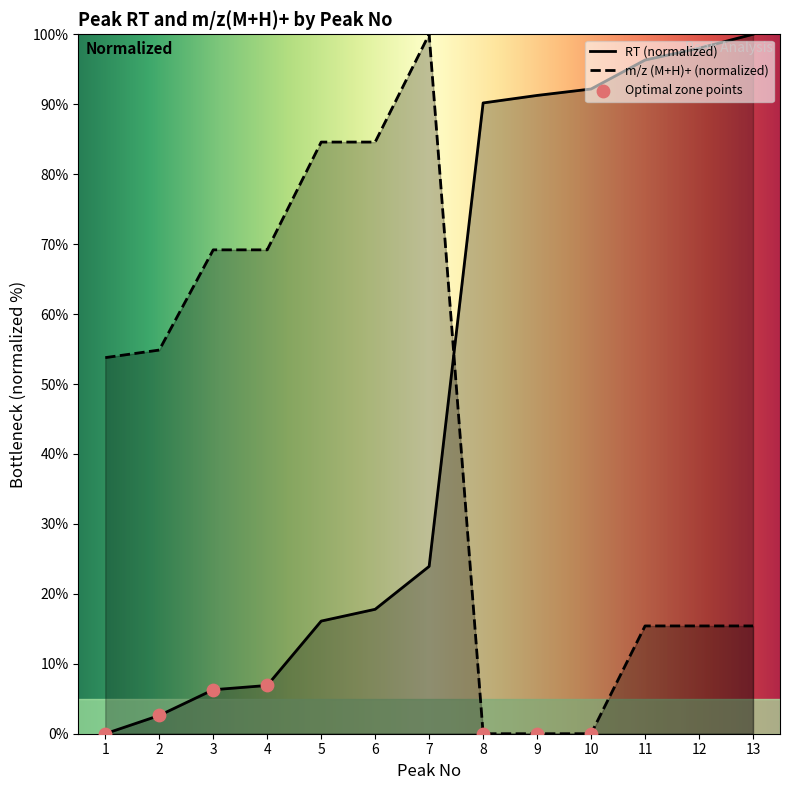

At how many categories does at least one series exceed 36?

13